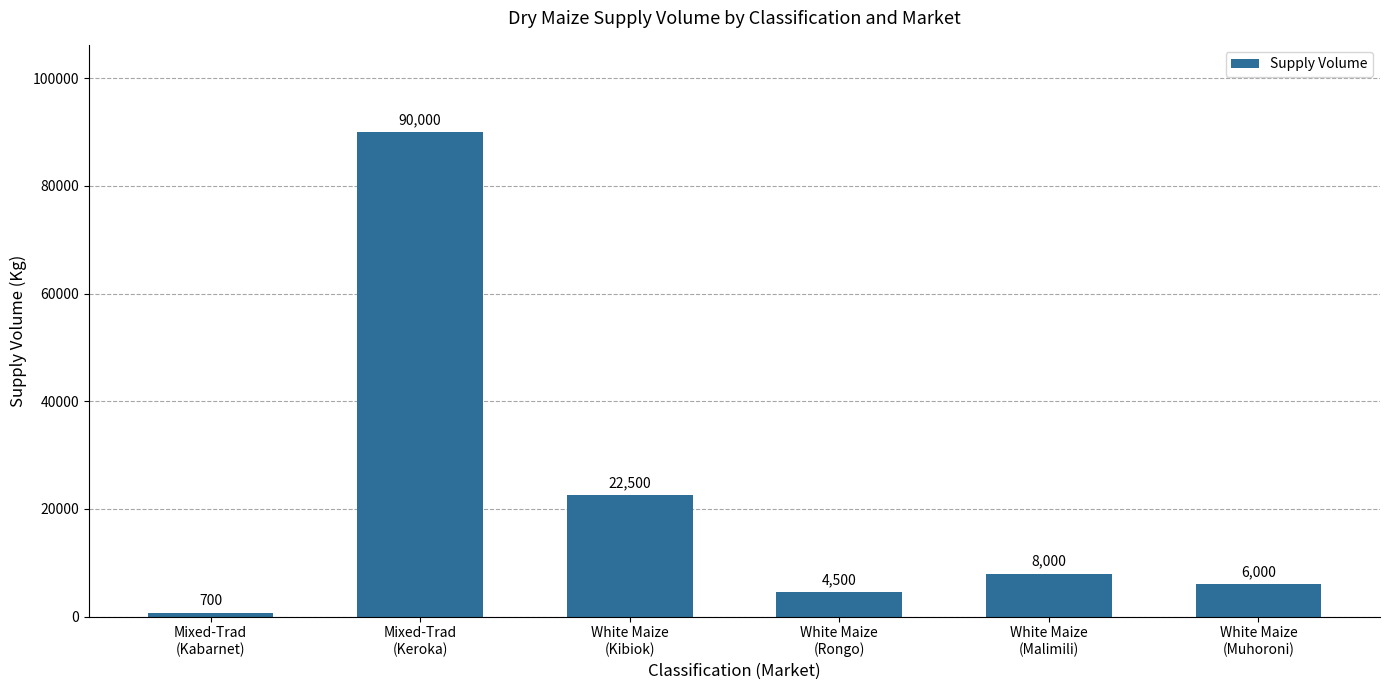

What is the value of the 1st bar from the left?

700